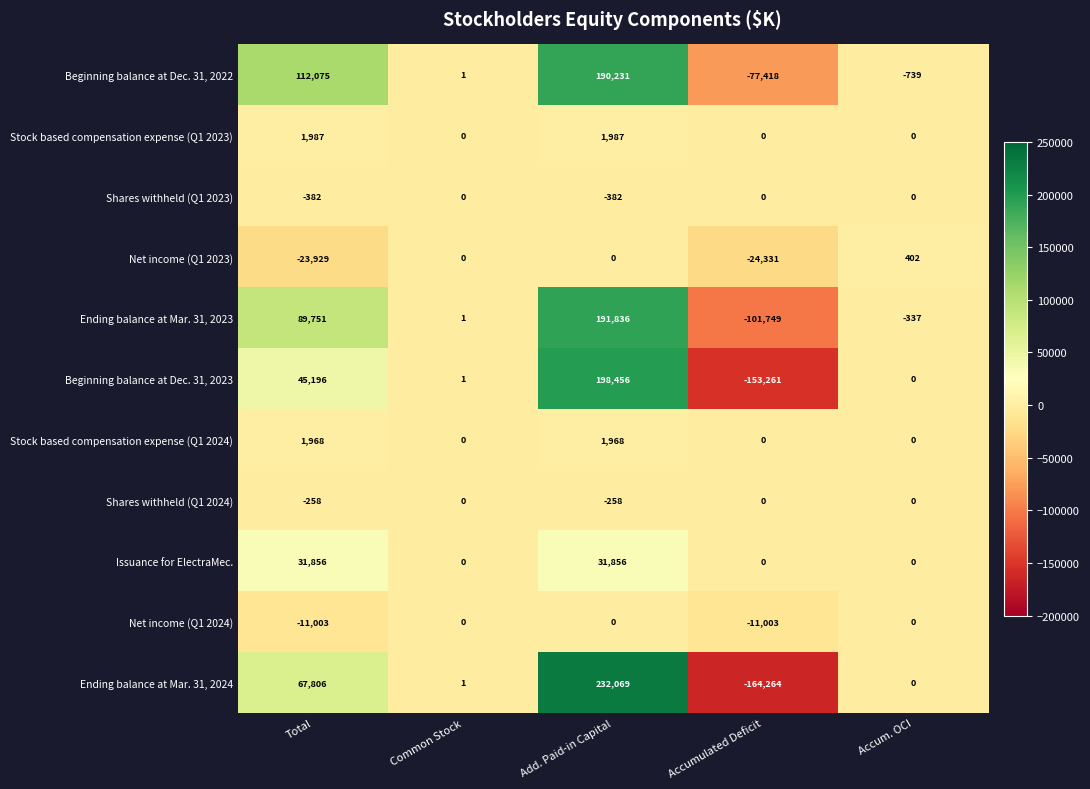

At Total, list the series in order from smallest to largest.

Net income (Q1 2023), Net income (Q1 2024), Shares withheld (Q1 2023), Shares withheld (Q1 2024), Stock based compensation expense (Q1 2024), Stock based compensation expense (Q1 2023), Issuance for ElectraMec., Beginning balance at Dec. 31, 2023, Ending balance at Mar. 31, 2024, Ending balance at Mar. 31, 2023, Beginning balance at Dec. 31, 2022